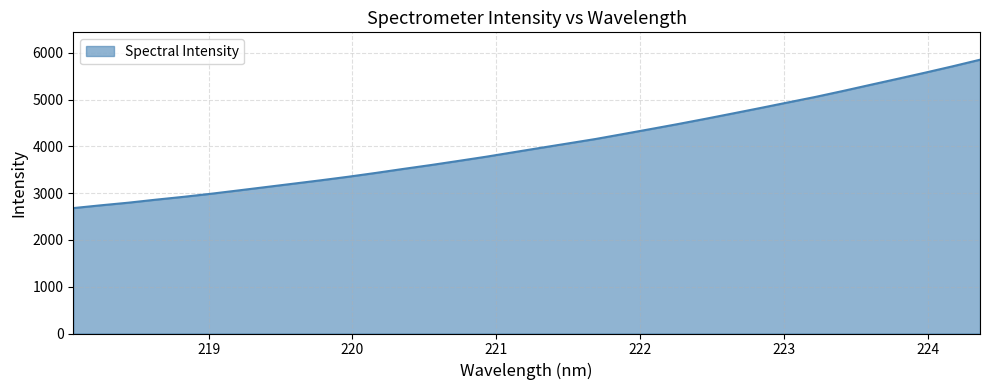

What is the difference between the second highest and minimum values?

3031.1